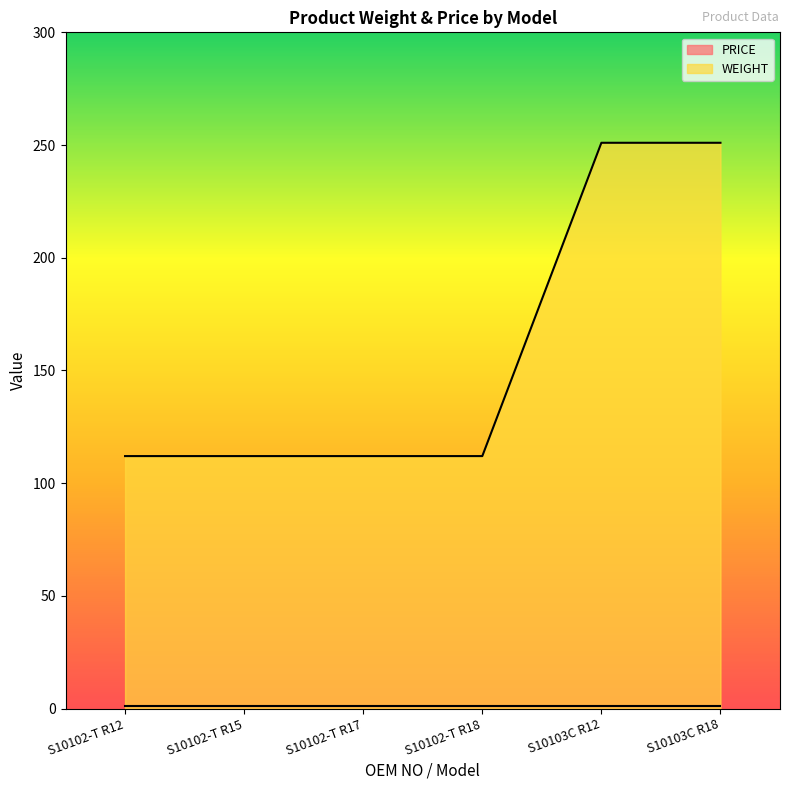

What is the ratio of the value at S10102-T R15 to the value at S10102-T R18?

1.0